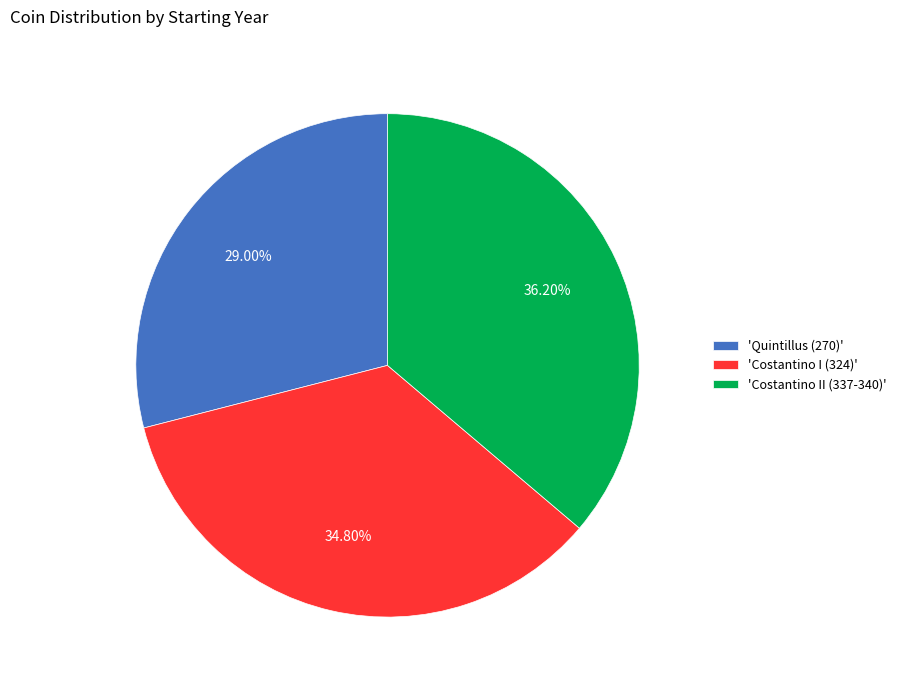

How many segments does this pie chart have?

3